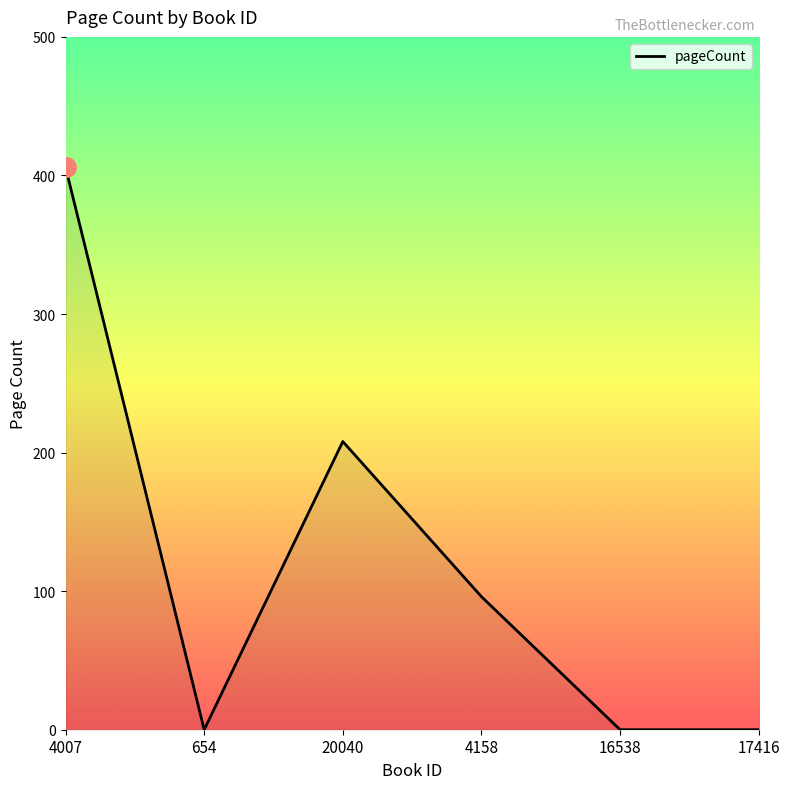

Where is the data nearest to the value 203?

20040